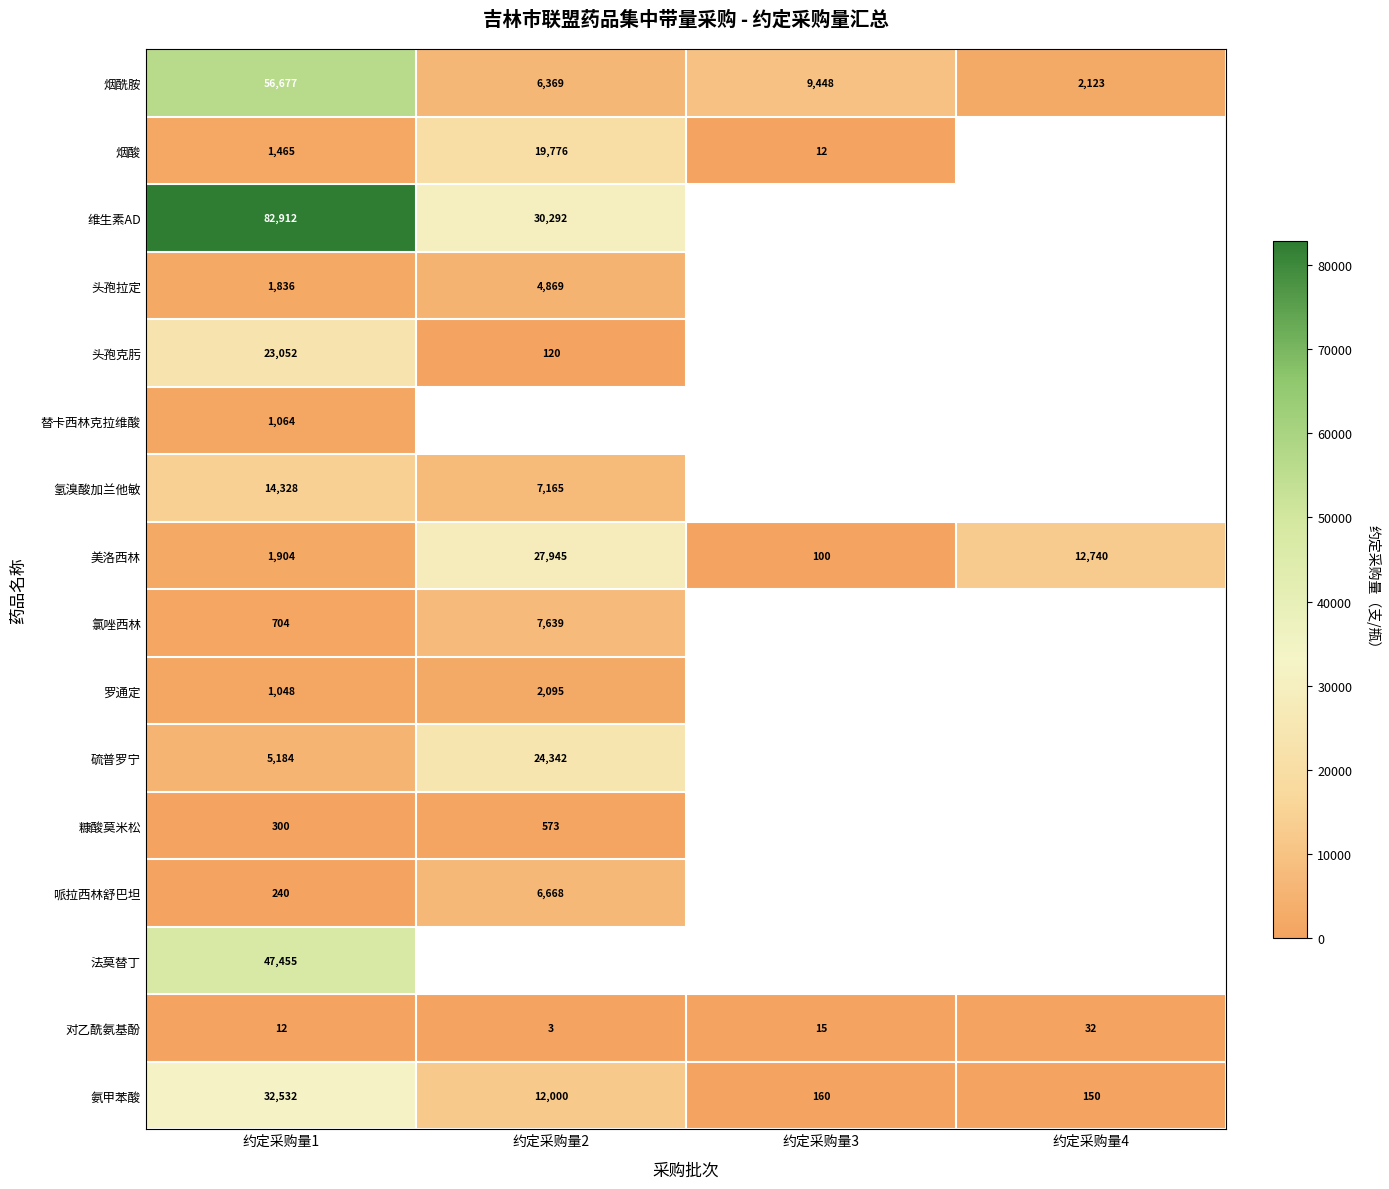

Which category has the highest value in the 美洛西林 series?

约定采购量2